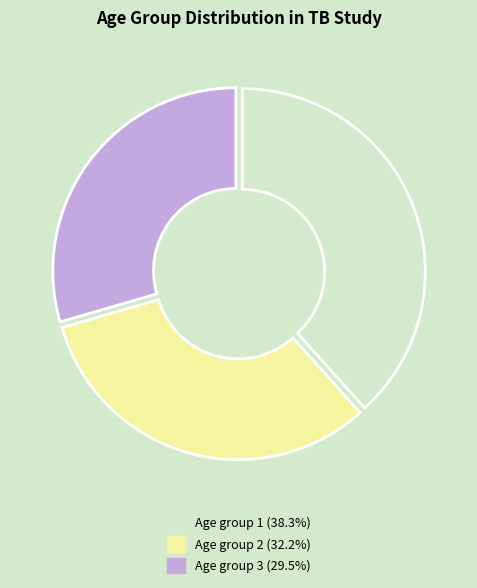

True or false: Age group 1 accounts for 38% of the total.

True